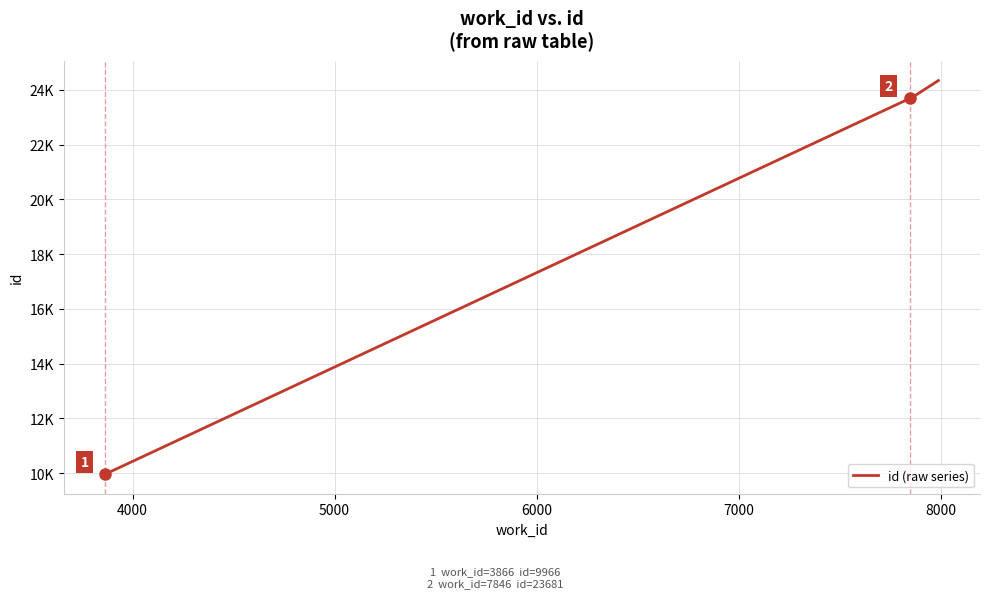

Reading right to left, what are all the values shown in this chart?

24336	23703	23681	9966